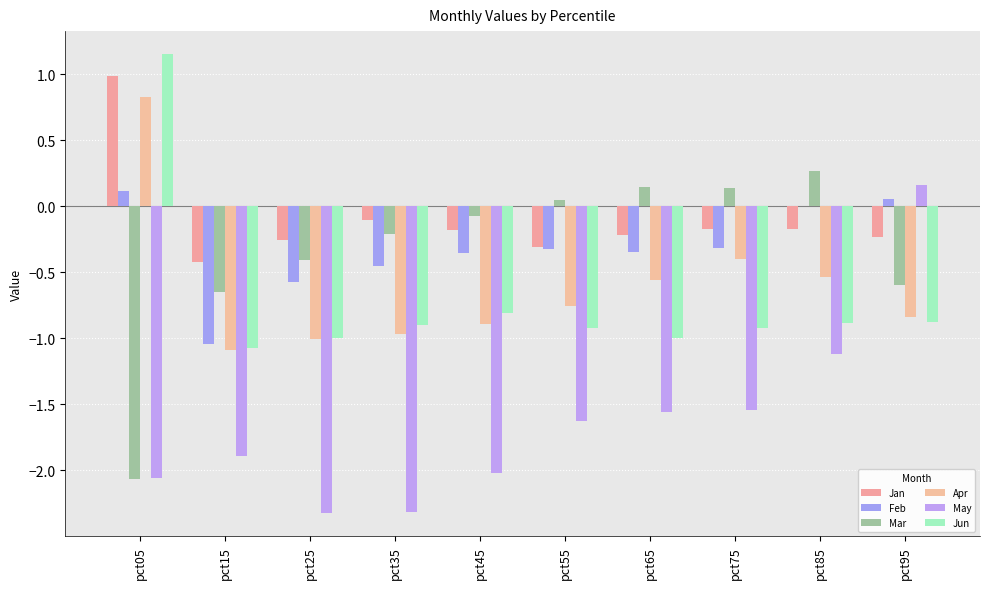

Reading right to left, extract all data points from this chart.

Jan: pct95=-0.2	pct85=-0.2	pct75=-0.2	pct65=-0.2	pct55=-0.3	pct45=-0.2	pct35=-0.1	pct25=-0.3	pct15=-0.4	pct05=1.0
Feb: pct95=0.1	pct85=0.0	pct75=-0.3	pct65=-0.4	pct55=-0.3	pct45=-0.4	pct35=-0.4	pct25=-0.6	pct15=-1.0	pct05=0.1
Mar: pct95=-0.6	pct85=0.3	pct75=0.1	pct65=0.1	pct55=0.0	pct45=-0.1	pct35=-0.2	pct25=-0.4	pct15=-0.6	pct05=-2.1
Apr: pct95=-0.8	pct85=-0.5	pct75=-0.4	pct65=-0.6	pct55=-0.8	pct45=-0.9	pct35=-1.0	pct25=-1.0	pct15=-1.1	pct05=0.8
May: pct95=0.2	pct85=-1.1	pct75=-1.5	pct65=-1.6	pct55=-1.6	pct45=-2.0	pct35=-2.3	pct25=-2.3	pct15=-1.9	pct05=-2.1
Jun: pct95=-0.9	pct85=-0.9	pct75=-0.9	pct65=-1.0	pct55=-0.9	pct45=-0.8	pct35=-0.9	pct25=-1.0	pct15=-1.1	pct05=1.2